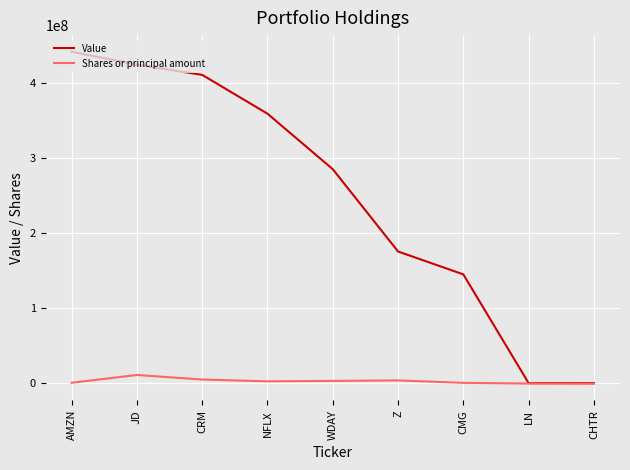

Where is Value nearest to the value 220583000?

Z